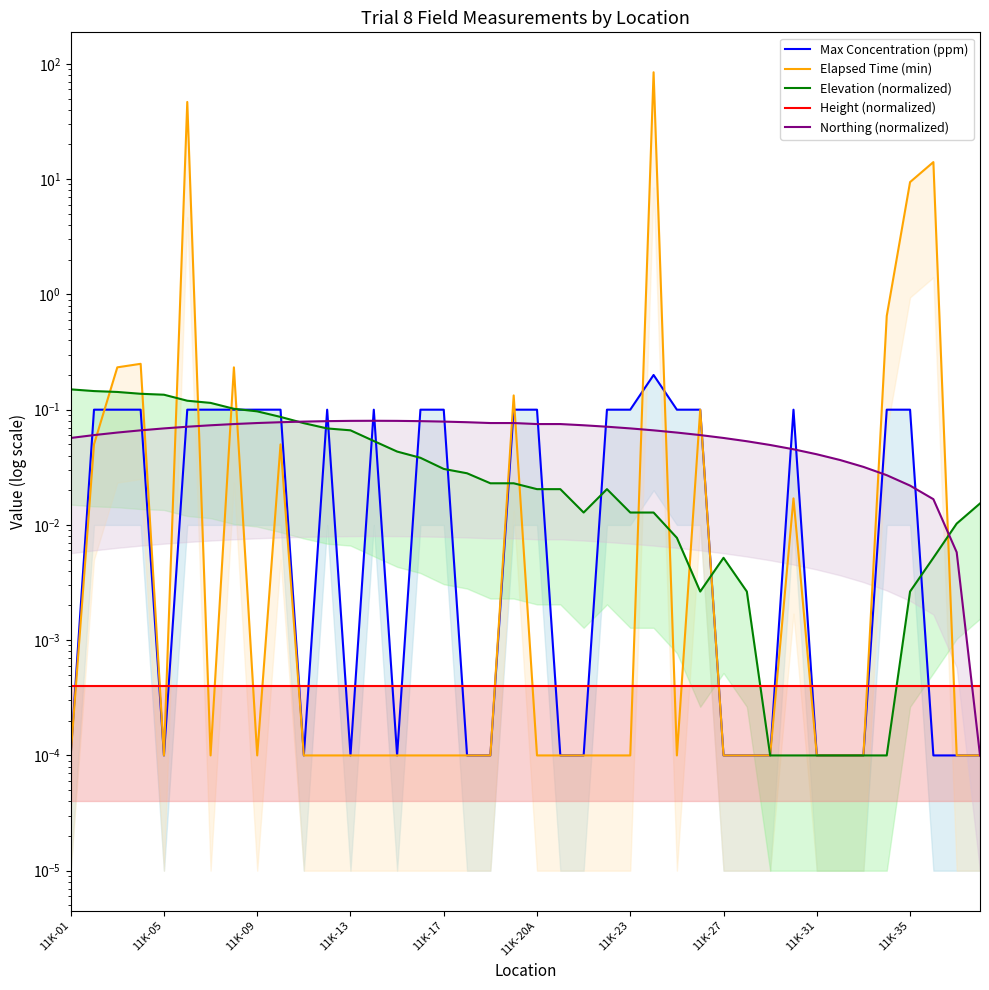

How many times do Elapsed Time (min) and Max Concentration (ppm) cross each other?

7